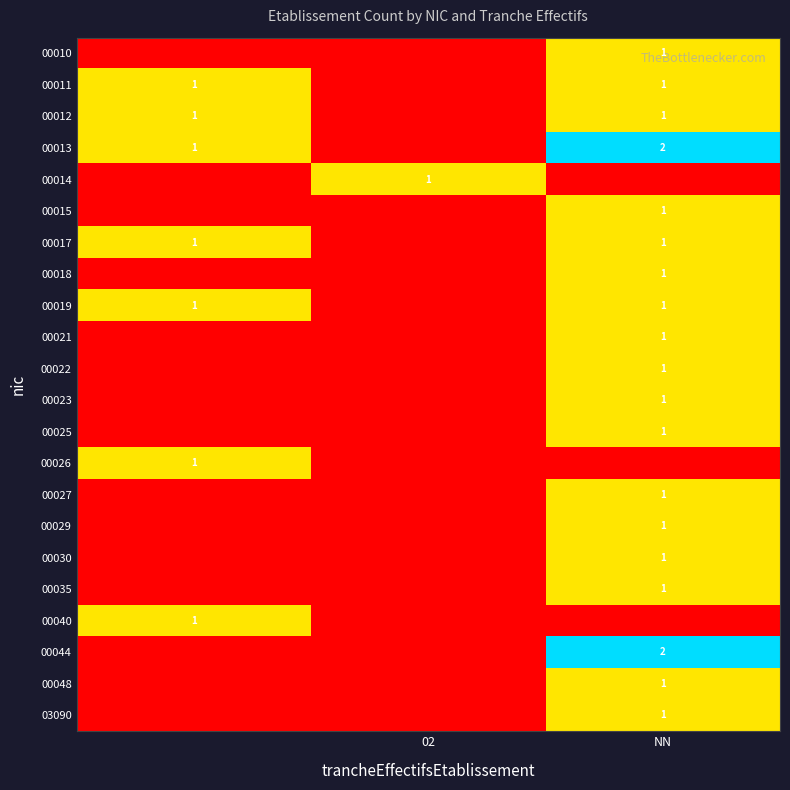

True or false: 00030 has a value of 2 at NN.

False